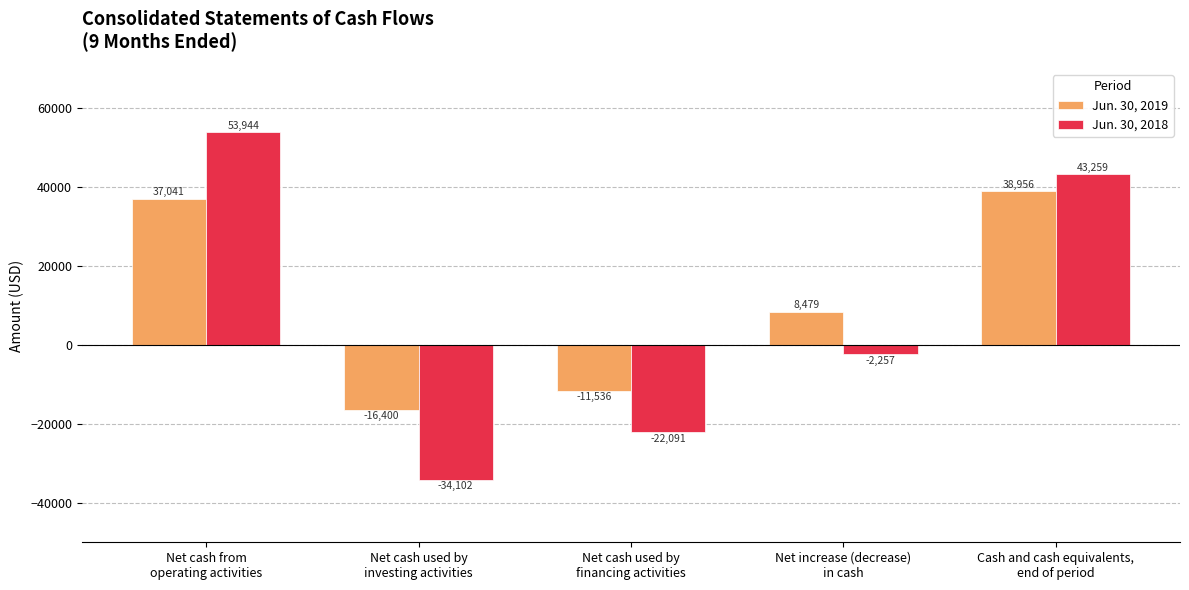

Reading left to right, what are all the values shown in this chart?

Jun. 30, 2019: 37041	-16400	-11536	8479	38956
Jun. 30, 2018: 53944	-34102	-22091	-2257	43259